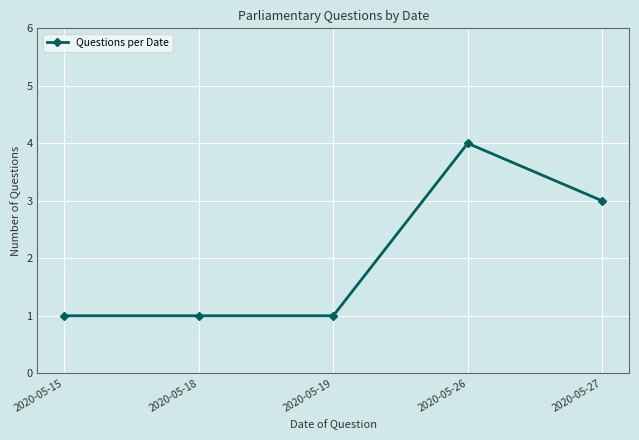

Reading left to right, list all the values displayed in this chart.

2020-05-15=1	2020-05-18=1	2020-05-19=1	2020-05-26=4	2020-05-27=3